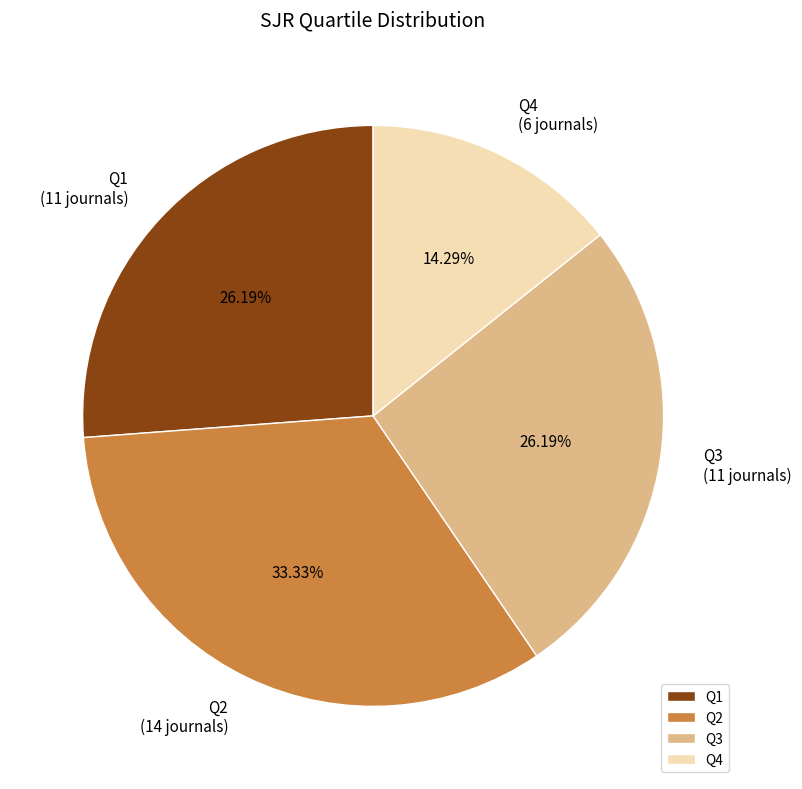

The Q4 slice represents 27% of the pie. True or false?

False